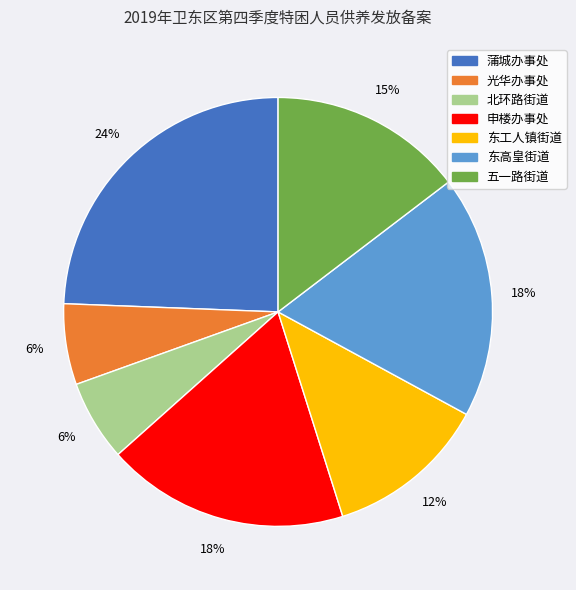

Does 东高皇街道 represent more than half of the total?

No